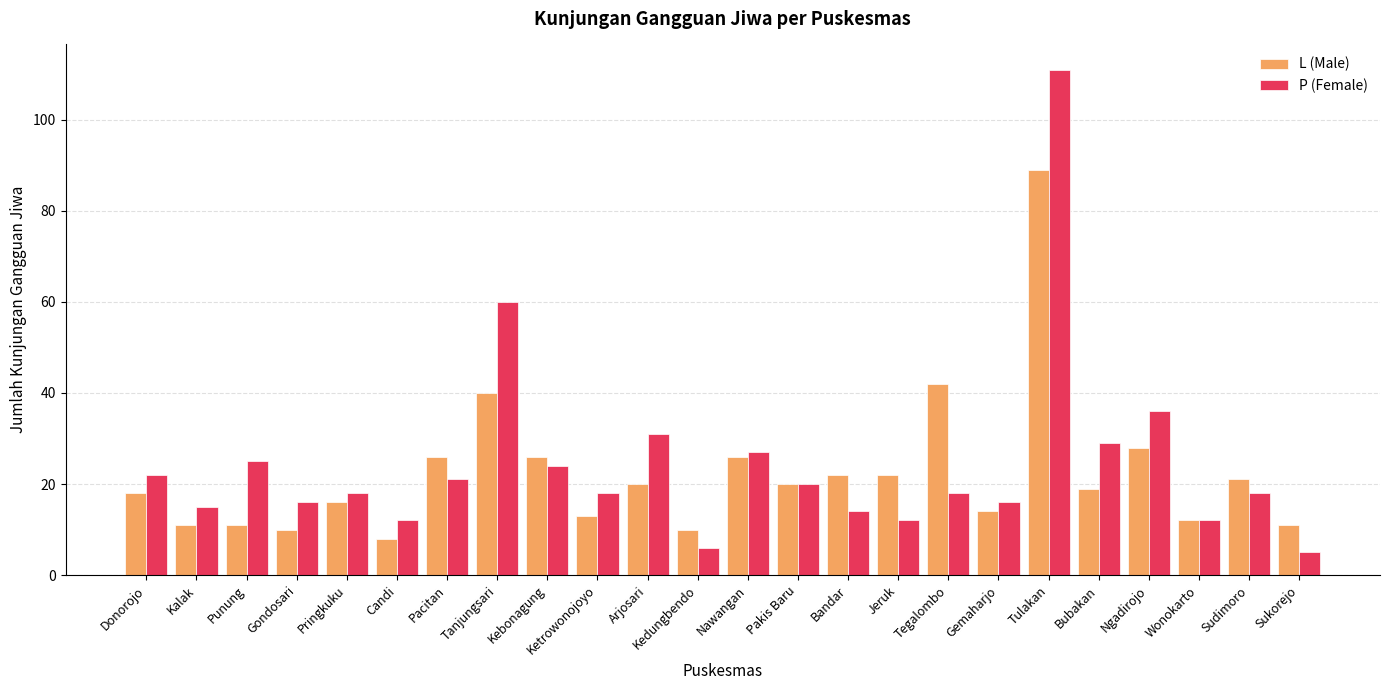

Which series changed the most between Tanjungsari and Bubakan?

P (Female)